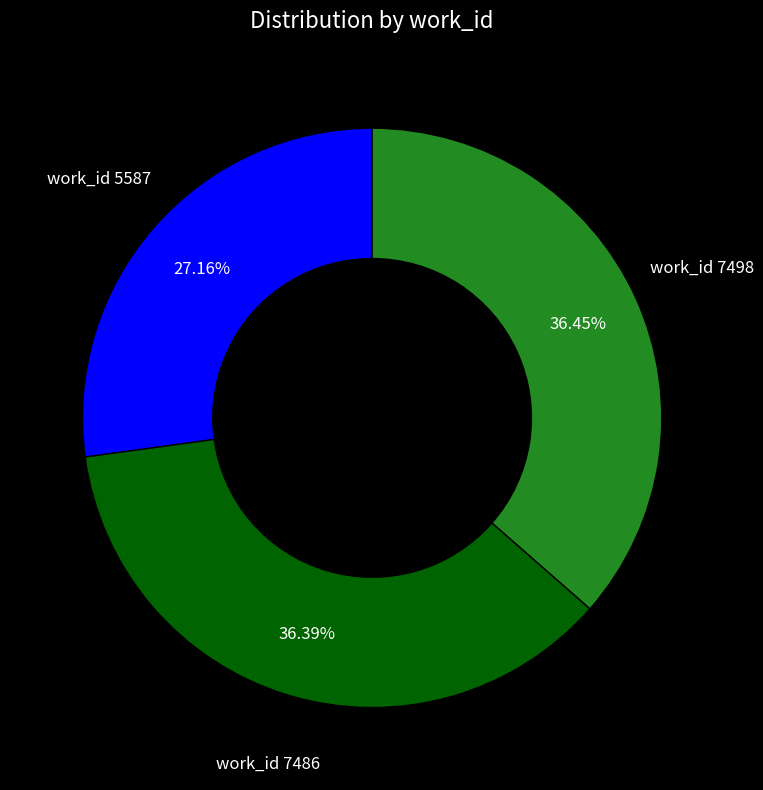

Approximately how many times larger is the value at work_id 7498 compared to work_id 7486?

1.0